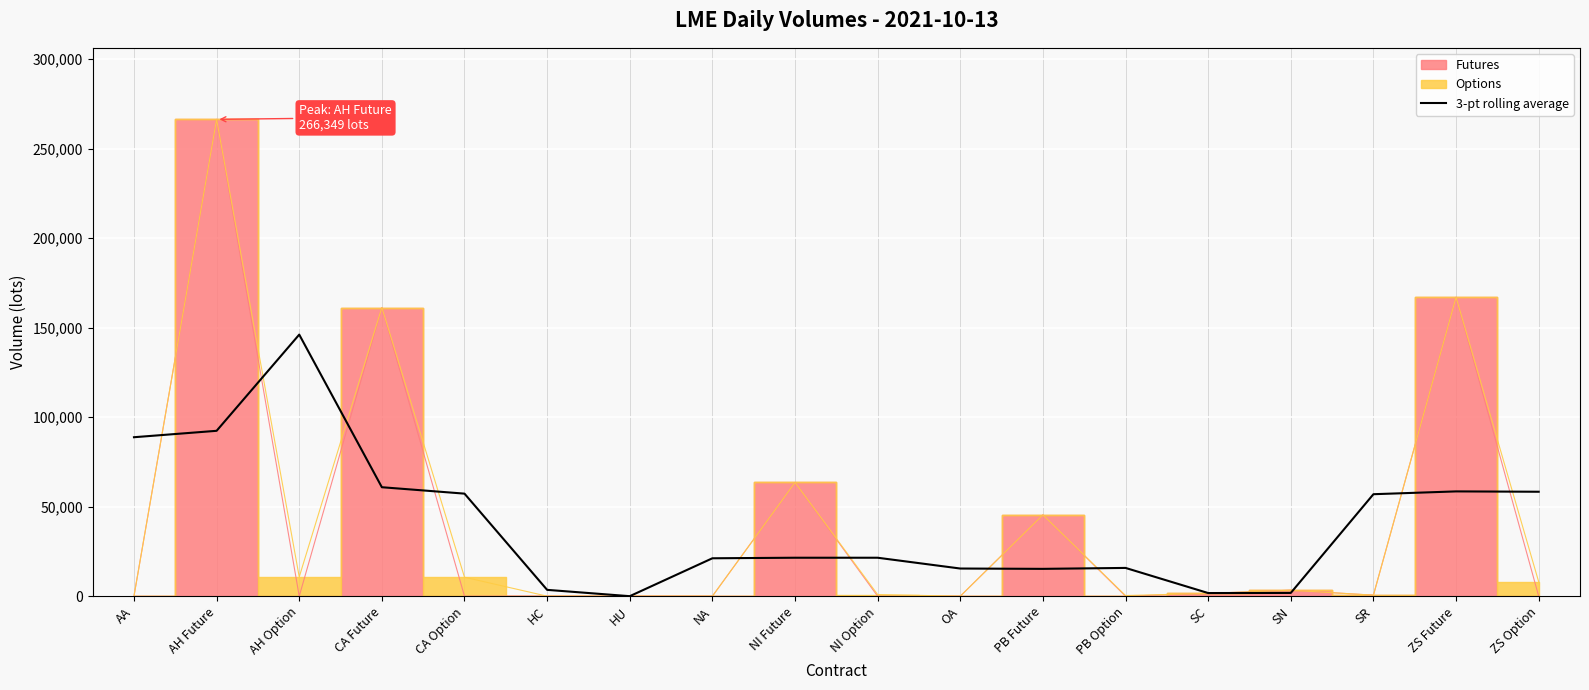

Approximately how many times larger is the value at SC compared to PB Option?

0.1